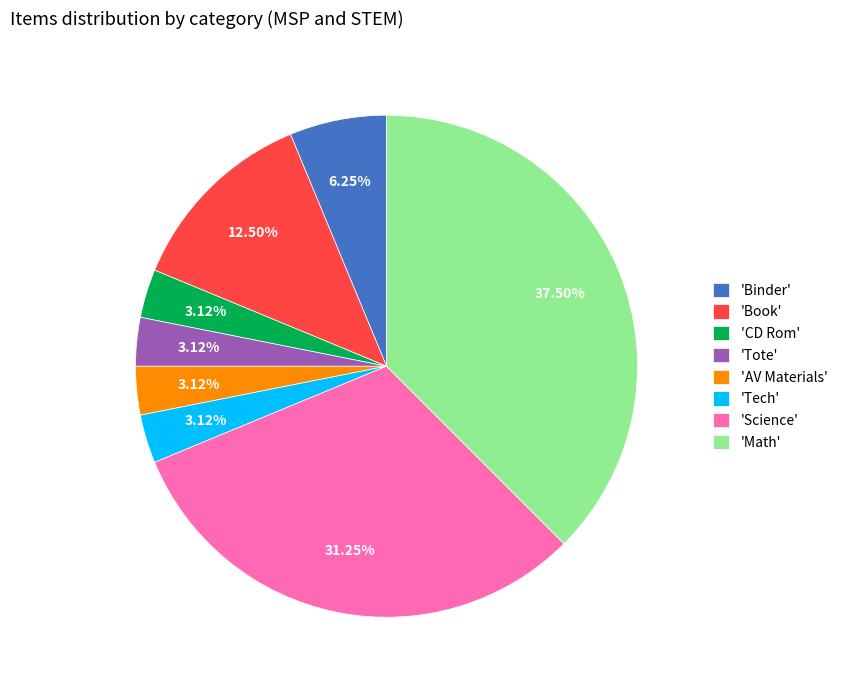

How many slices are in this pie chart?

8